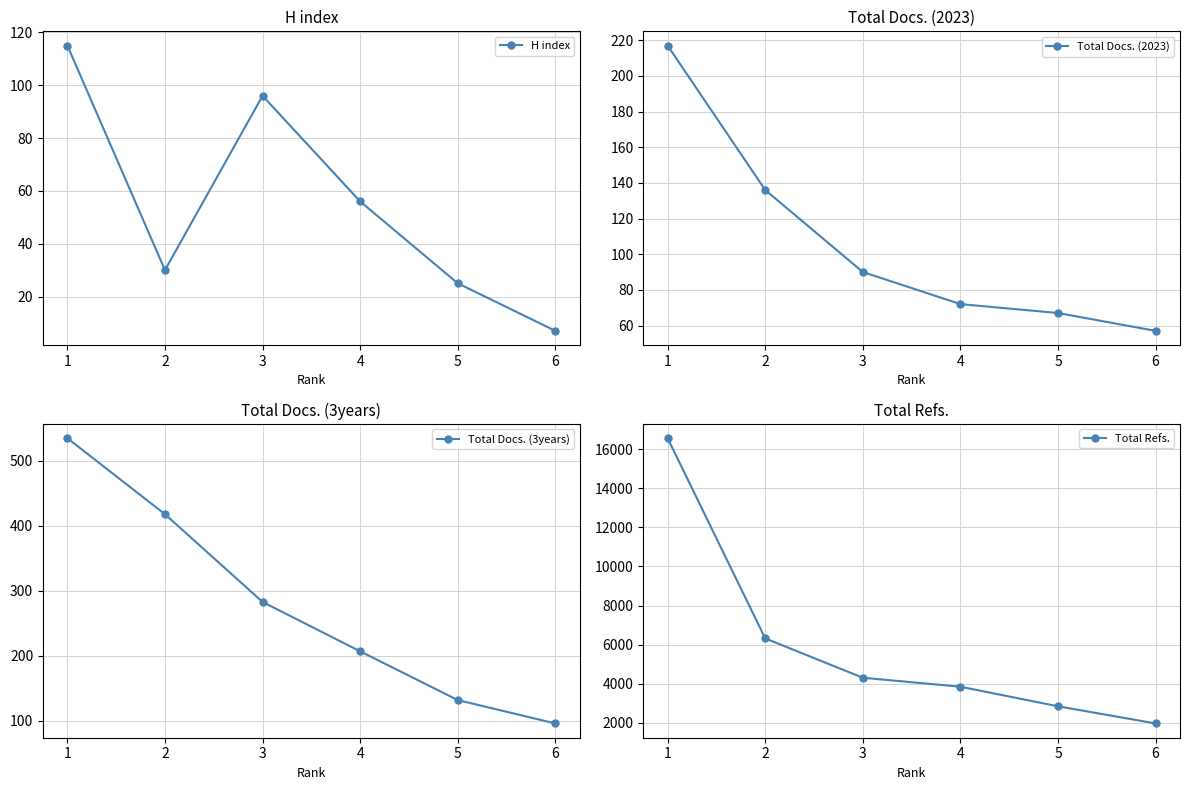

What are all the series names shown in the legend?

H index, Total Docs. (2023), Total Docs. (3years), Total Refs.